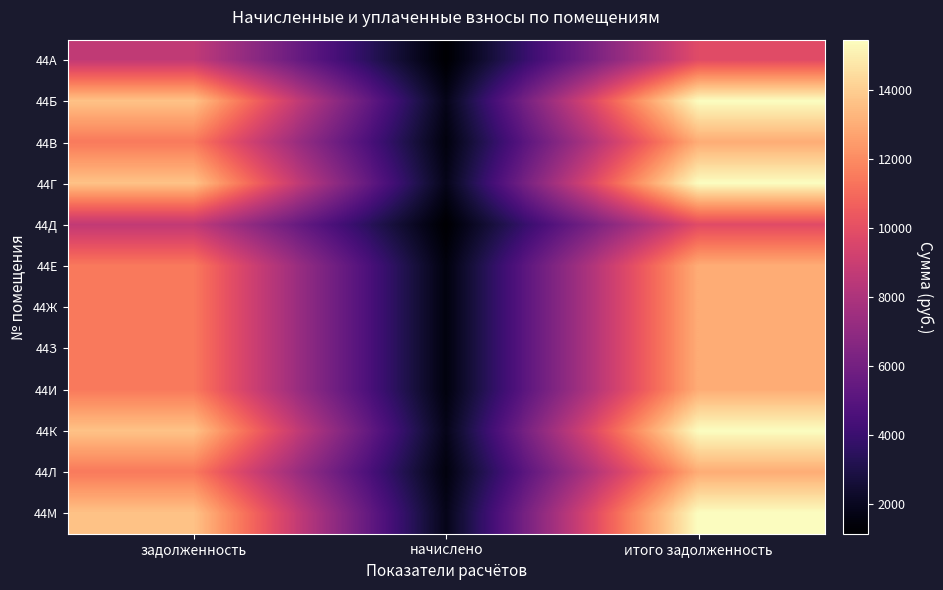

What is the difference between the highest and lowest values at задолженность?

4956.2